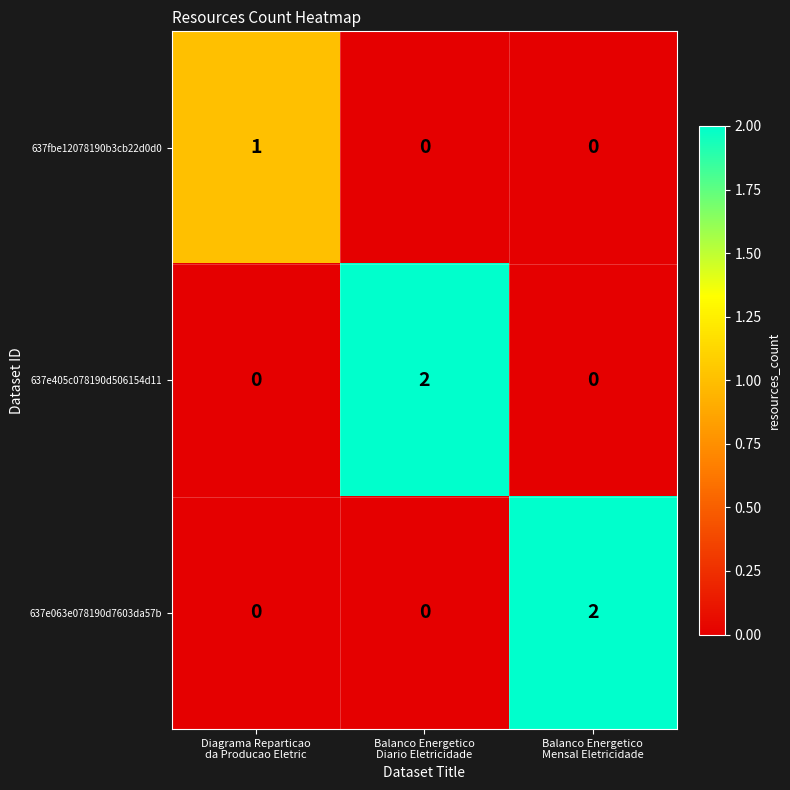

Count the 637e063e078190d7603da57b values in the range 0 to 2.

3